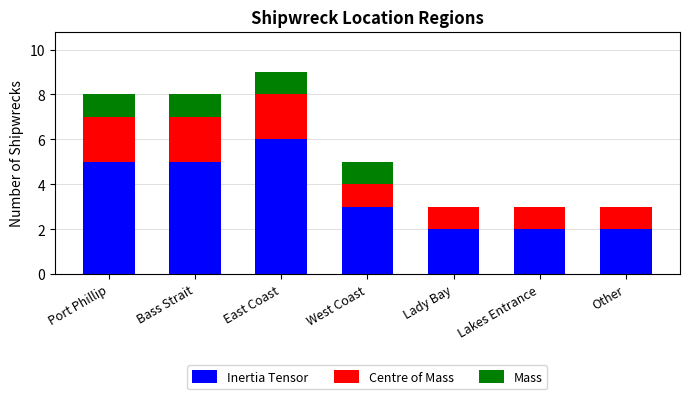

What is the total value across all series at Other?

3